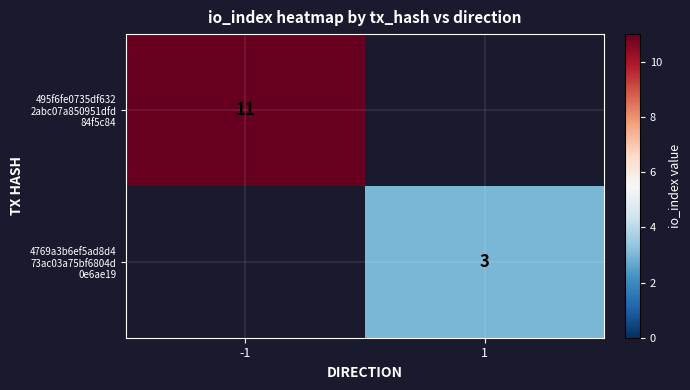

At which category is the sum across all series the highest?

-1